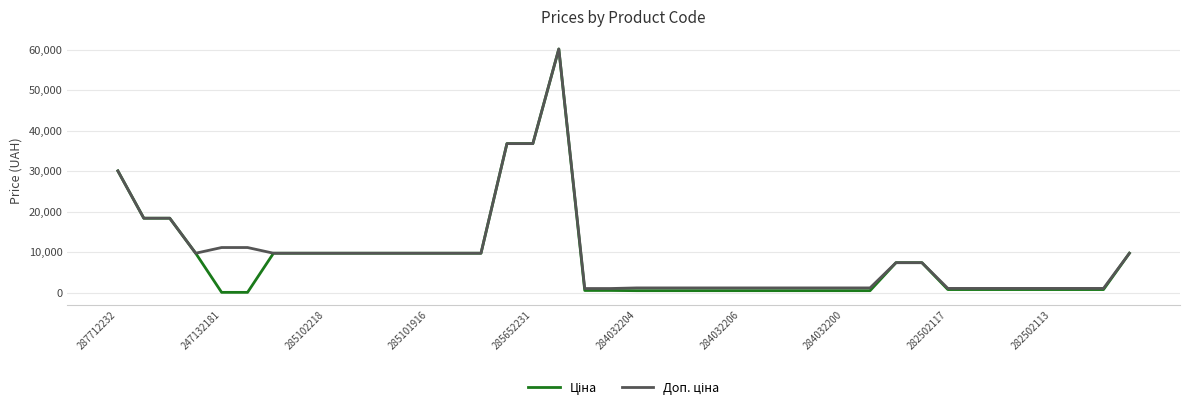

What is the maximum value shown in the chart?

60205.6